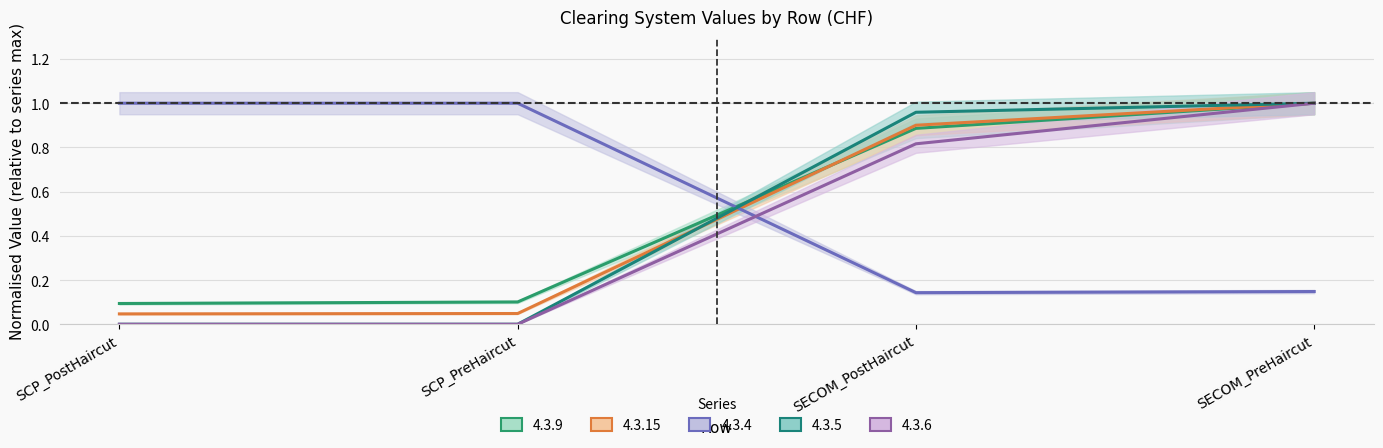

List the series in order of their peak value, lowest first.

4.3.9, 4.3.15, 4.3.4, 4.3.5, 4.3.6